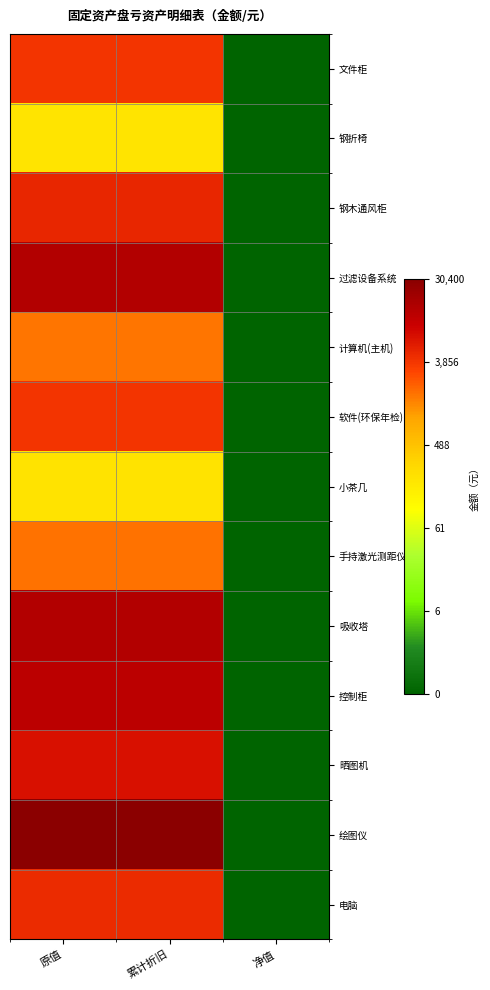

At which category is the sum across all series the highest?

原值